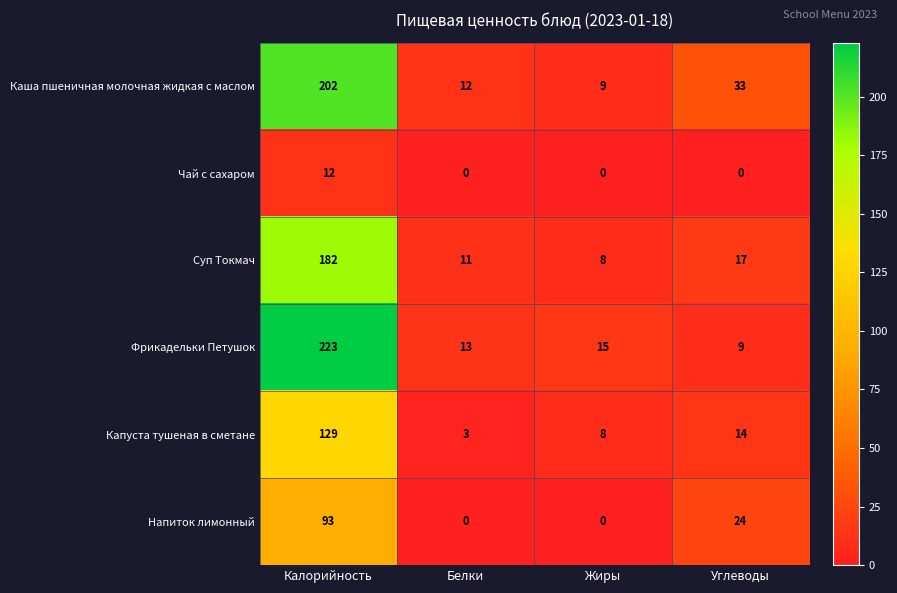

Which category has the highest value in the Суп Токмач series?

Калорийность